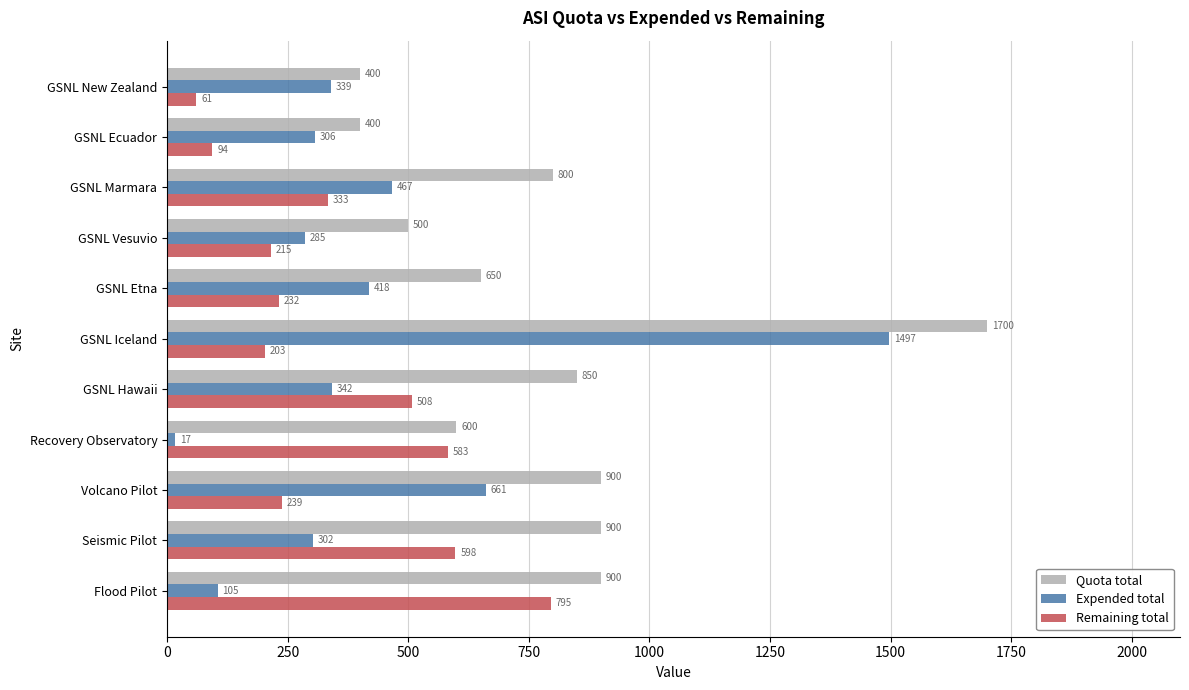

How many values in the Quota total series are below 800?

5